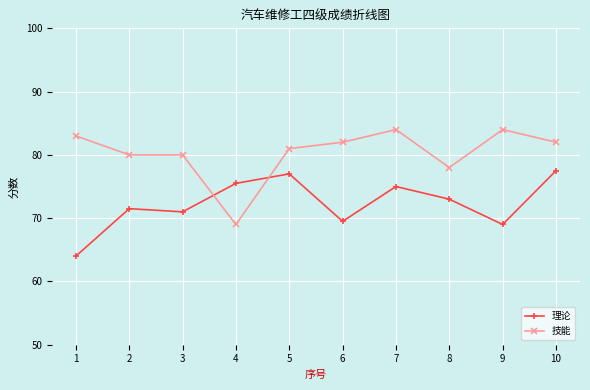

What are all the series names shown in the legend?

理论, 技能